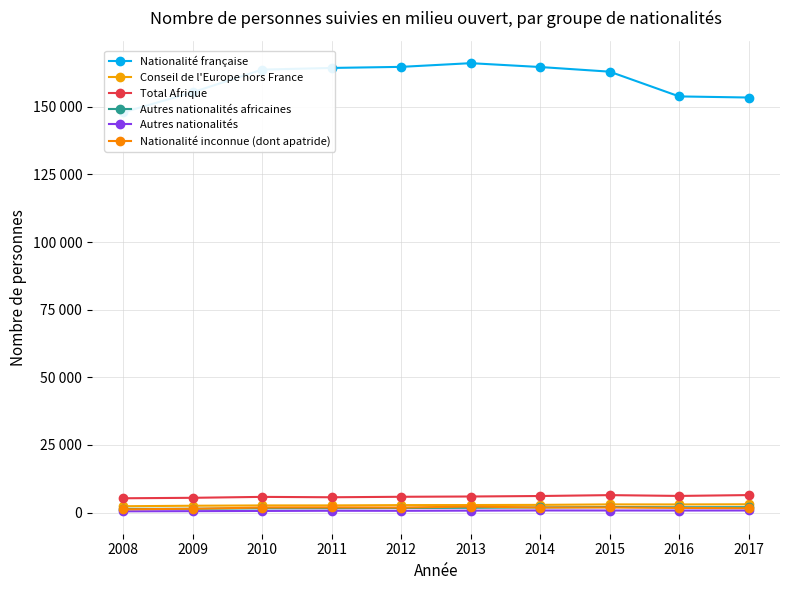

Which category has the highest value across all series?

2013